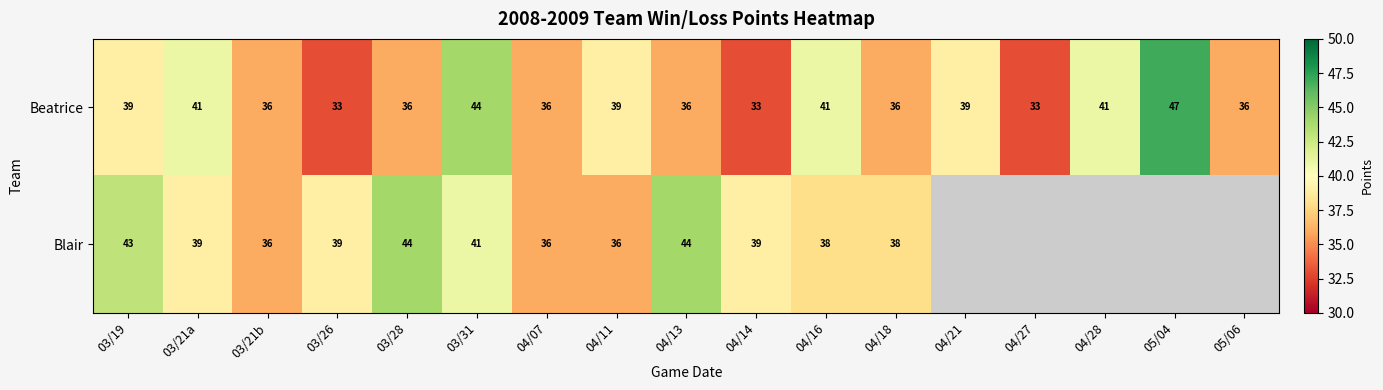

Which has a higher value, 03/28 or 05/06?

03/28